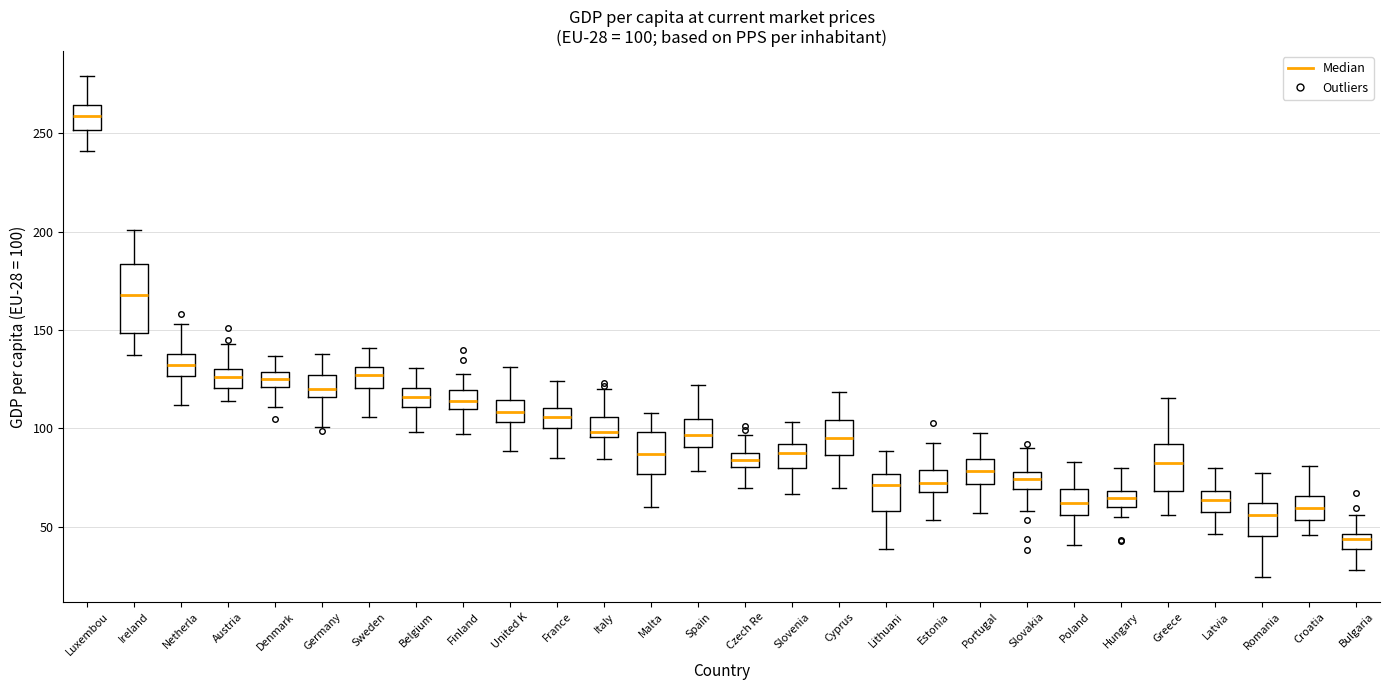

Which box is the tallest, from its lower edge to its upper edge?

Ireland